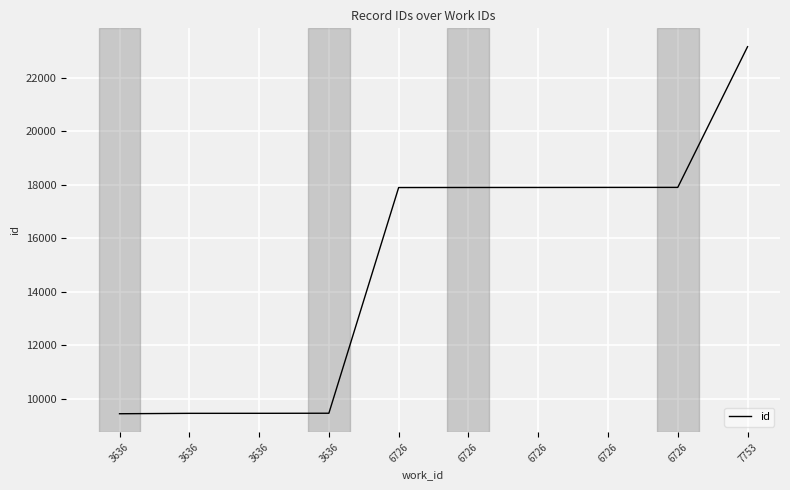

Does the chart display data point markers on the line(s)?

No